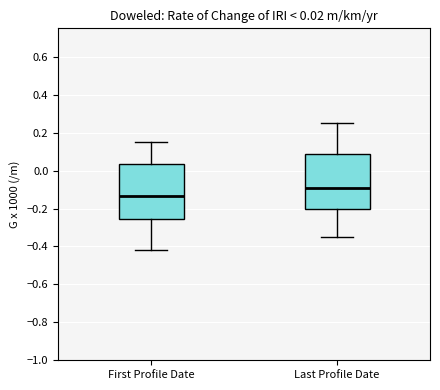

Which box's median line is the highest?

Last Profile Date